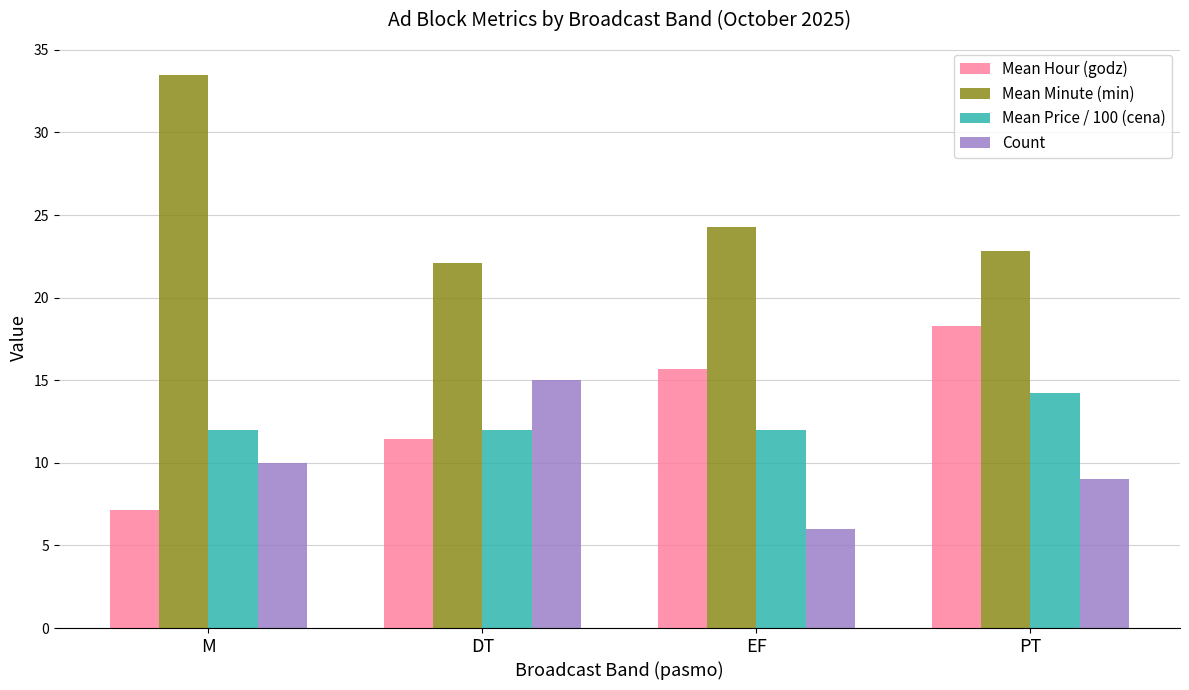

At EF, list the series in order from smallest to largest.

Count, Mean Price / 100 (cena), Mean Hour (godz), Mean Minute (min)